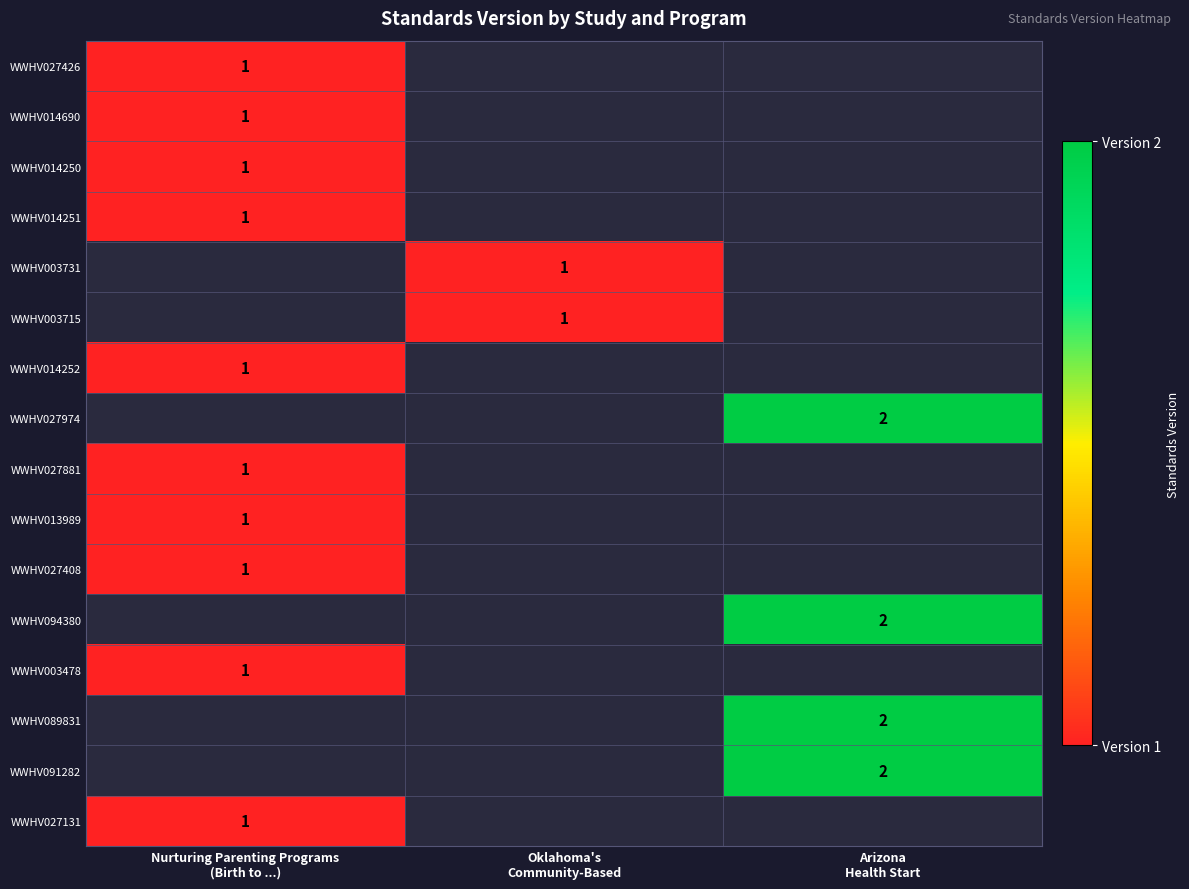

At which label does WWHV003731 reach its minimum?

Nurturing Parenting Programs (Birth to ...)